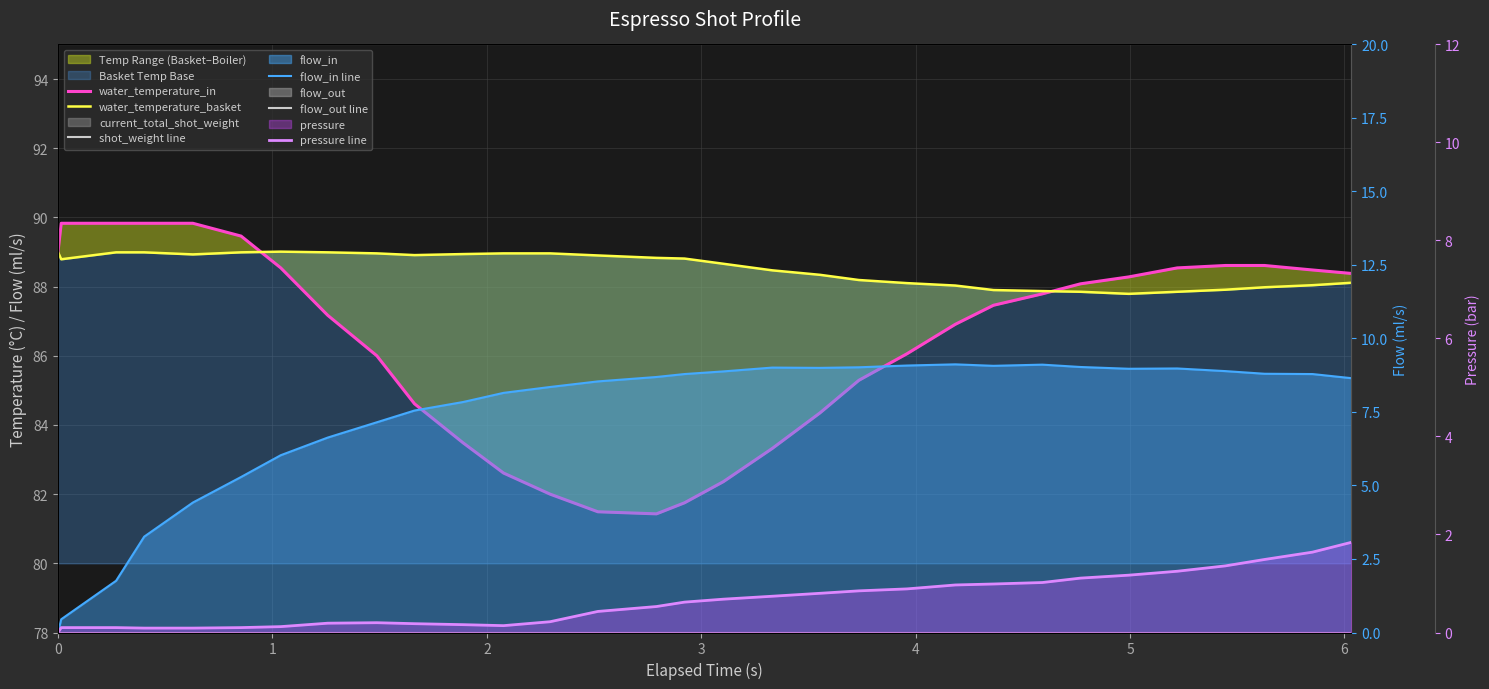

How many times do water_temperature_in and water_temperature_basket cross each other?

2